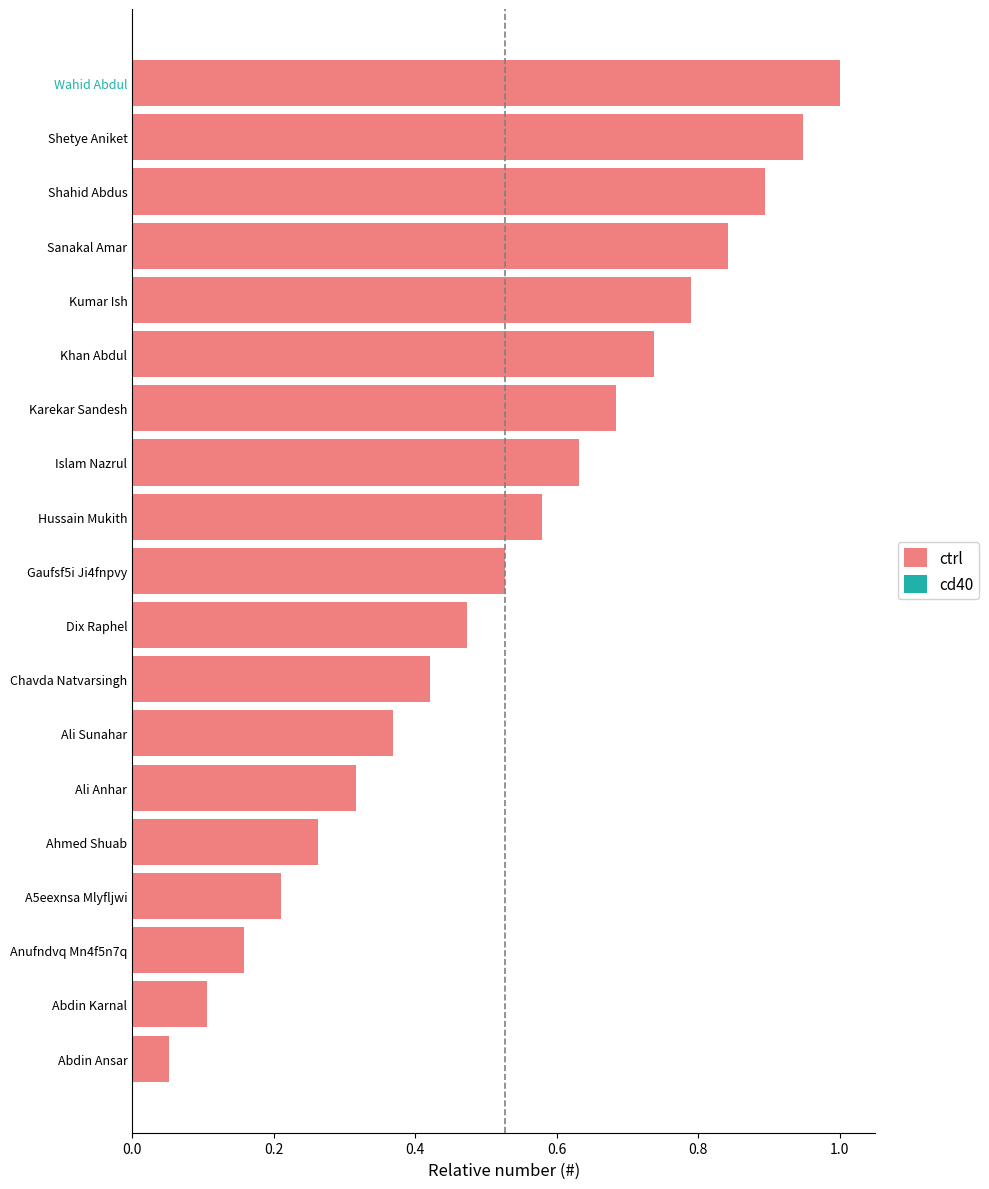

The chart shows a value of 0.6 at Wahid Abdul. True or false?

False